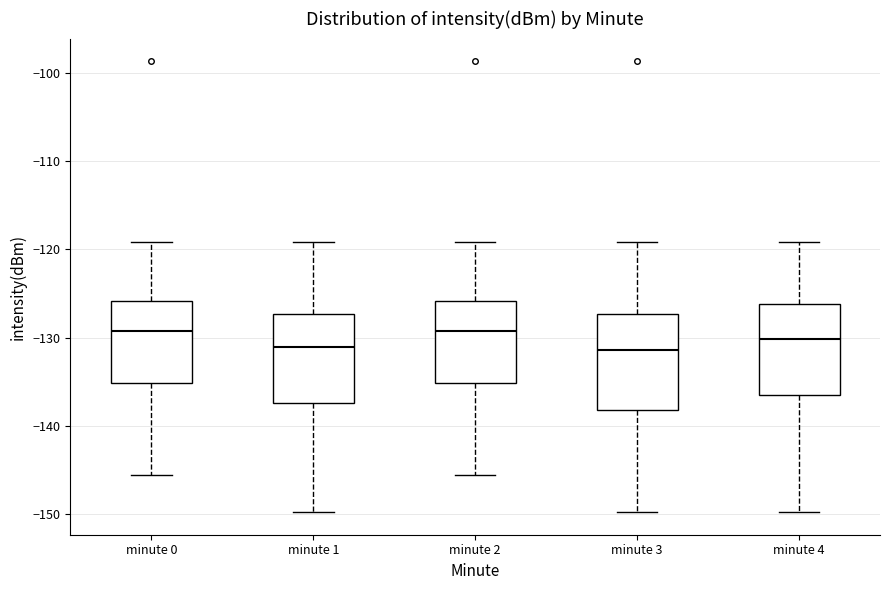

Where does the lower whisker of the box for minute 3 end on the y-axis? The values are not printed on the chart, so give them approximately, as read against the axis.

-150